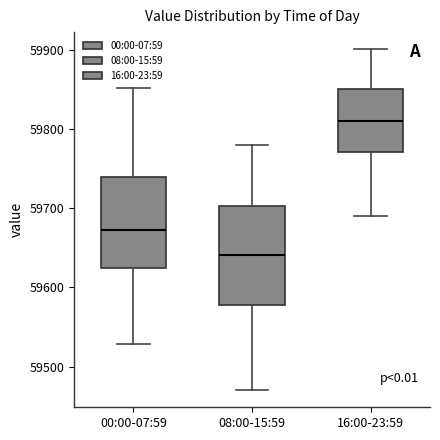

Where is the lower edge of the box for 08:00-15:59 on the y-axis? The values are not printed on the chart, so give them approximately, as read against the axis.

59580